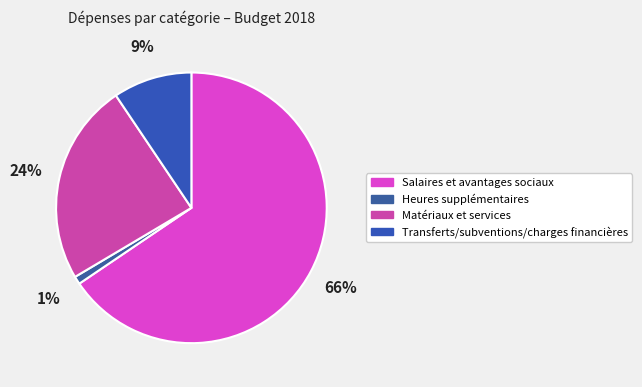

Count the number of slices in the pie.

4